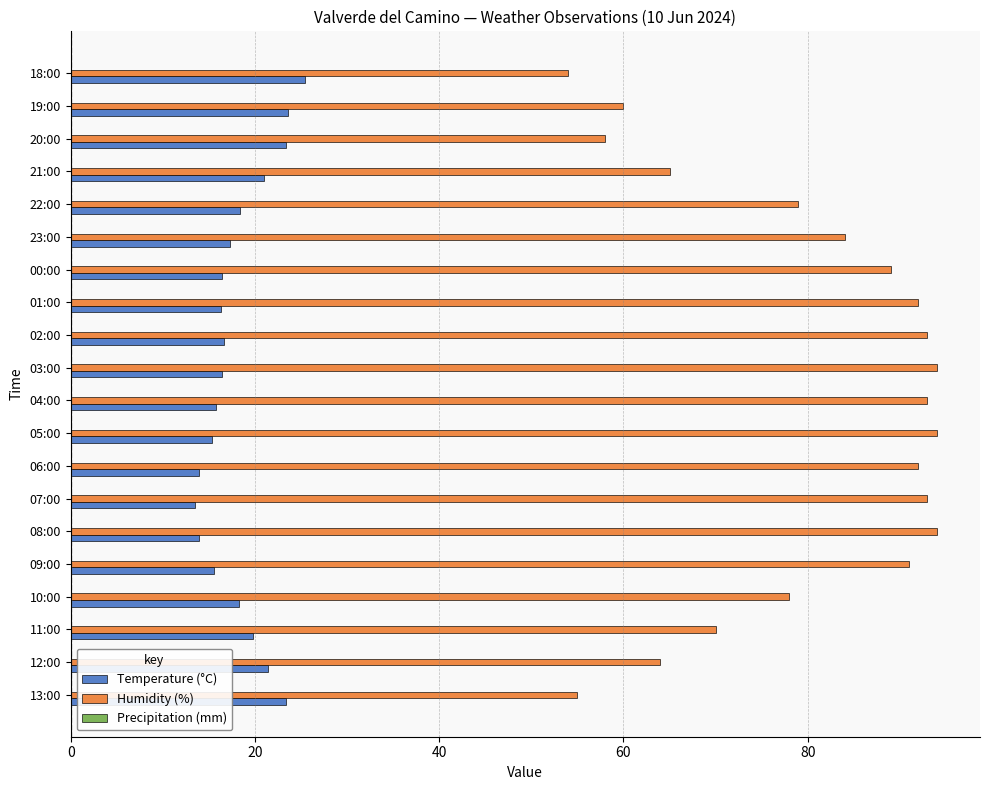

The Humidity (%) series shows 32.6 at 08:00. True or false?

False